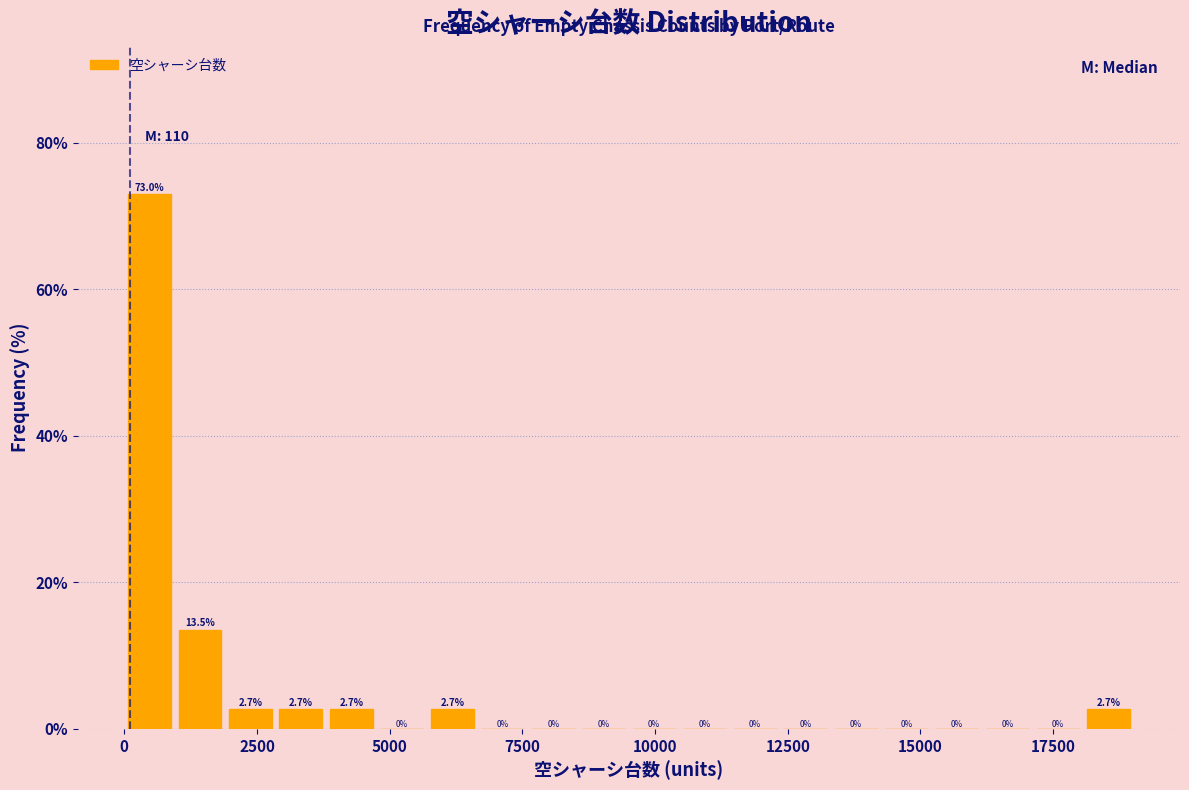

Read against the x-axis, roughly where is the centre of the tallest bar?

500